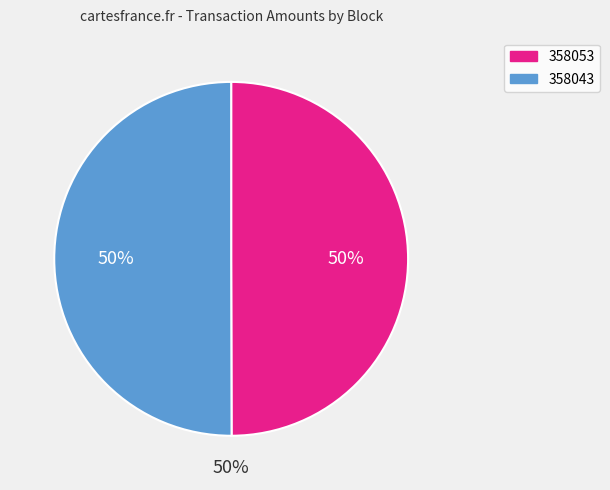

Which slice is the largest?

358043